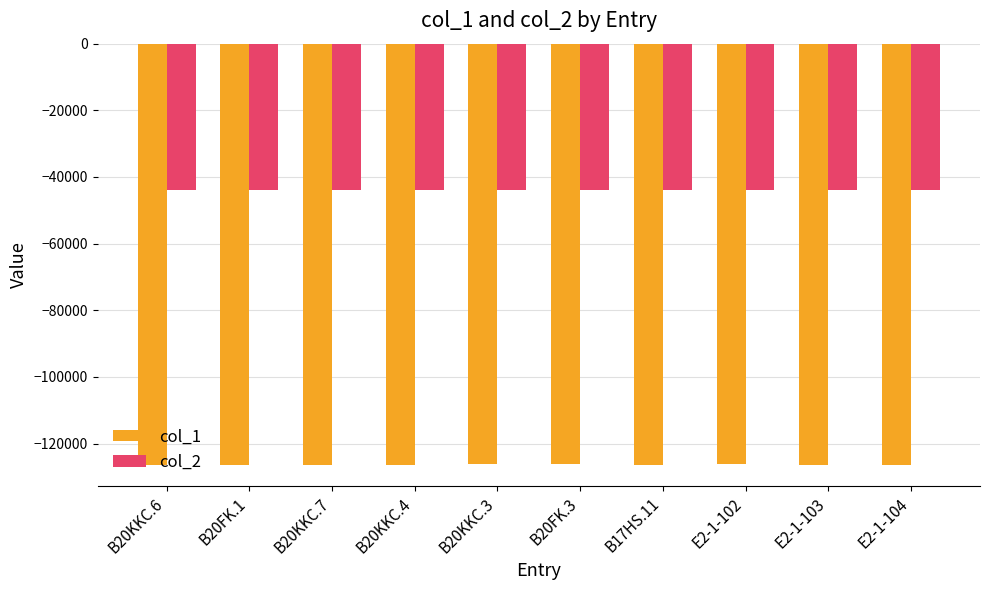

Rank the series at E2-1-103 from highest to lowest value.

col_2, col_1